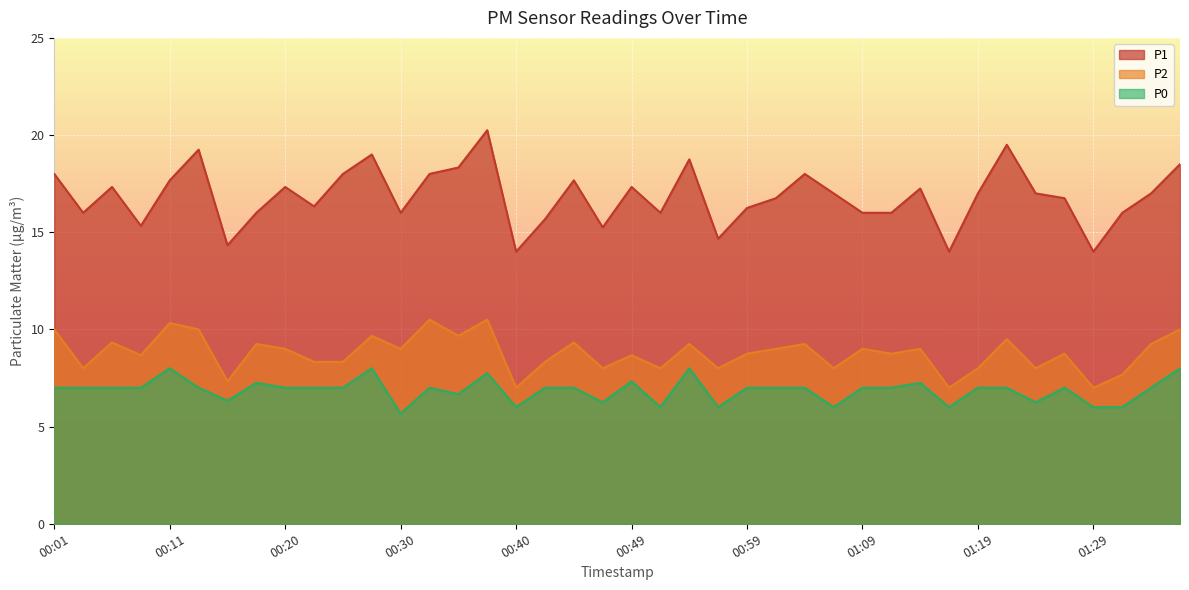

What is the label of the 11th point from the right?

01:11